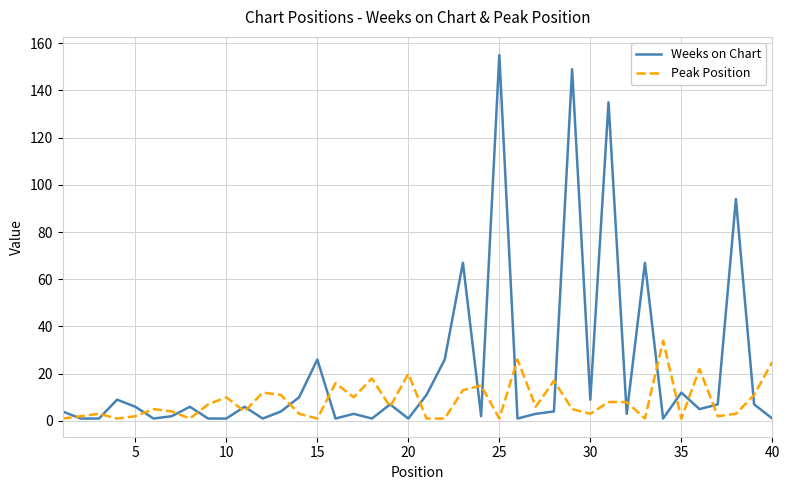

Which series has the widest spread of values?

Weeks on Chart